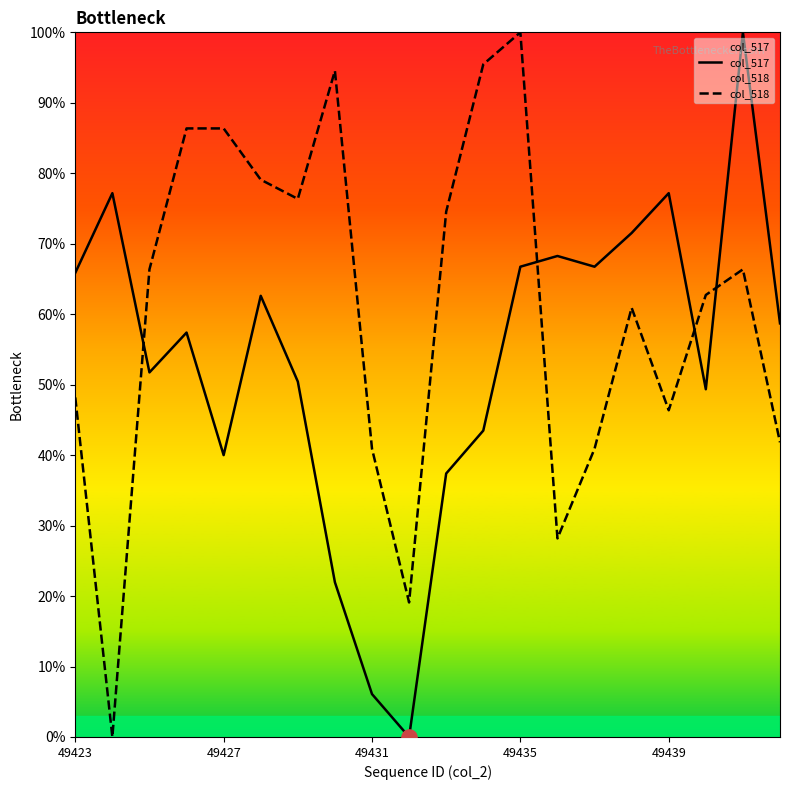

At which category is the sum across all series the highest?

49435